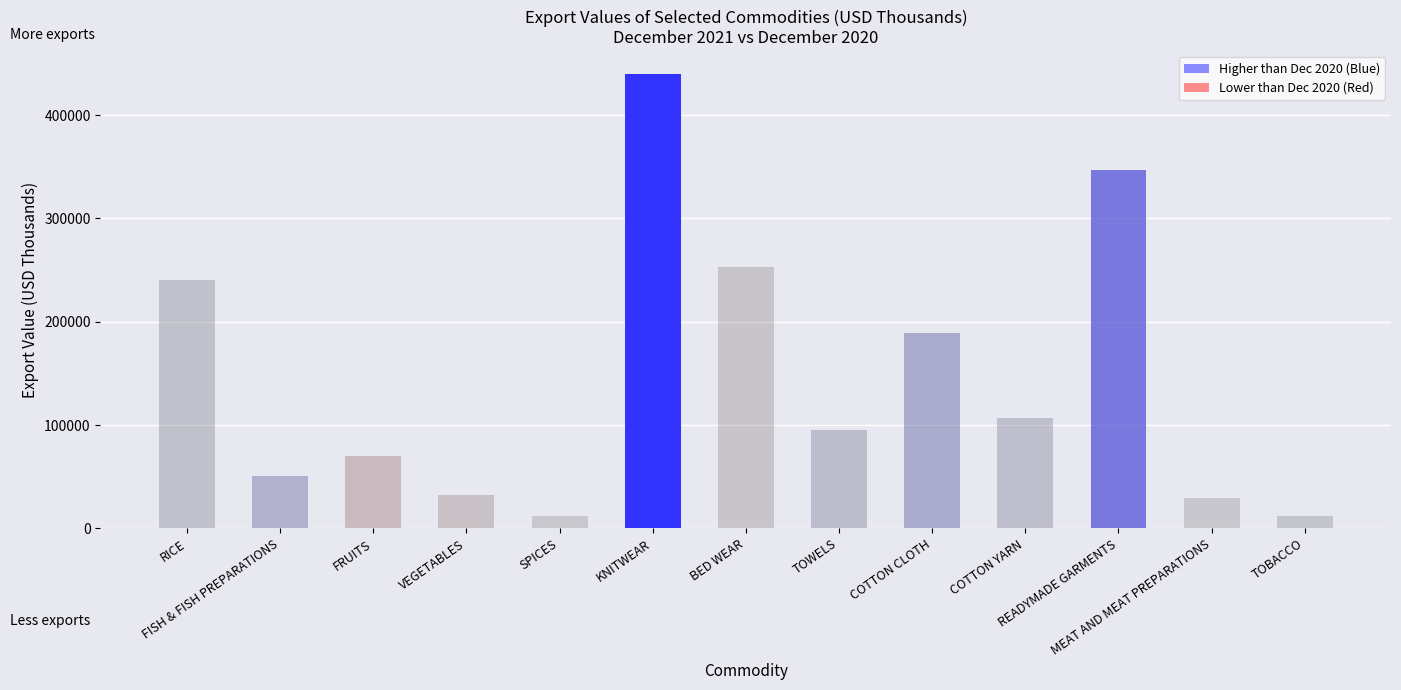

What is the maximum value shown in the chart?

440017